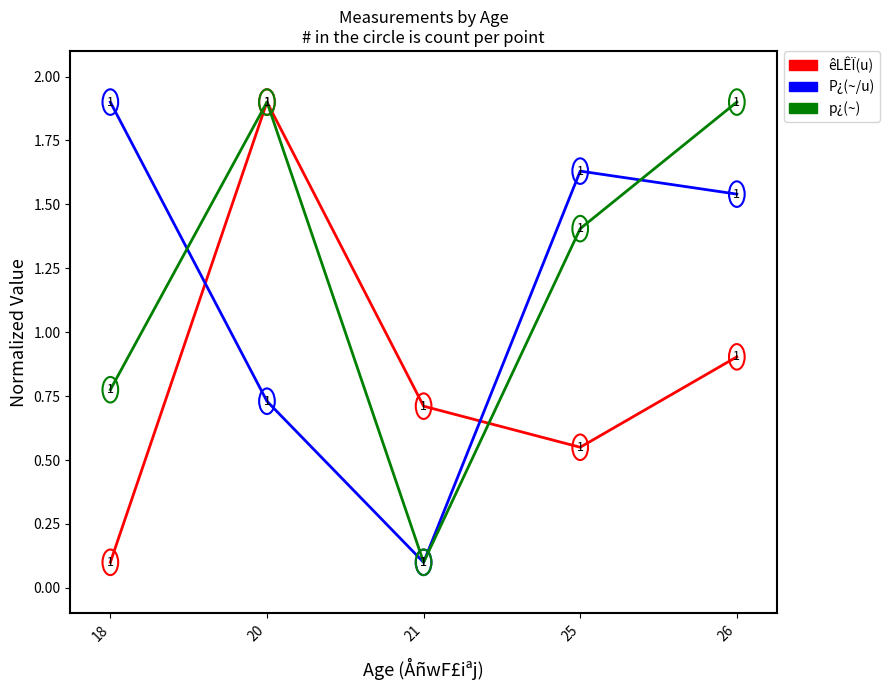

Between which two adjacent categories do êLÊÏ(u) and P¿(~/u) first intersect?

18 and 20